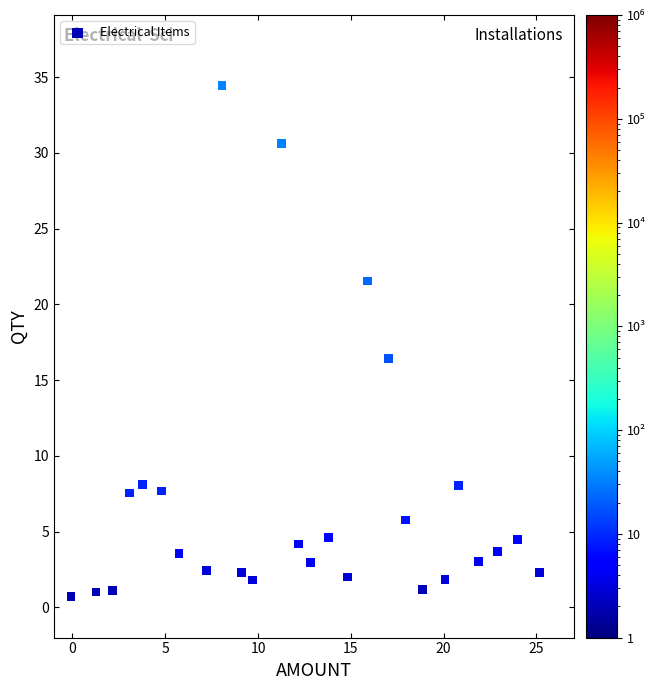

What is the range of Y values (max minus min)?

33.8